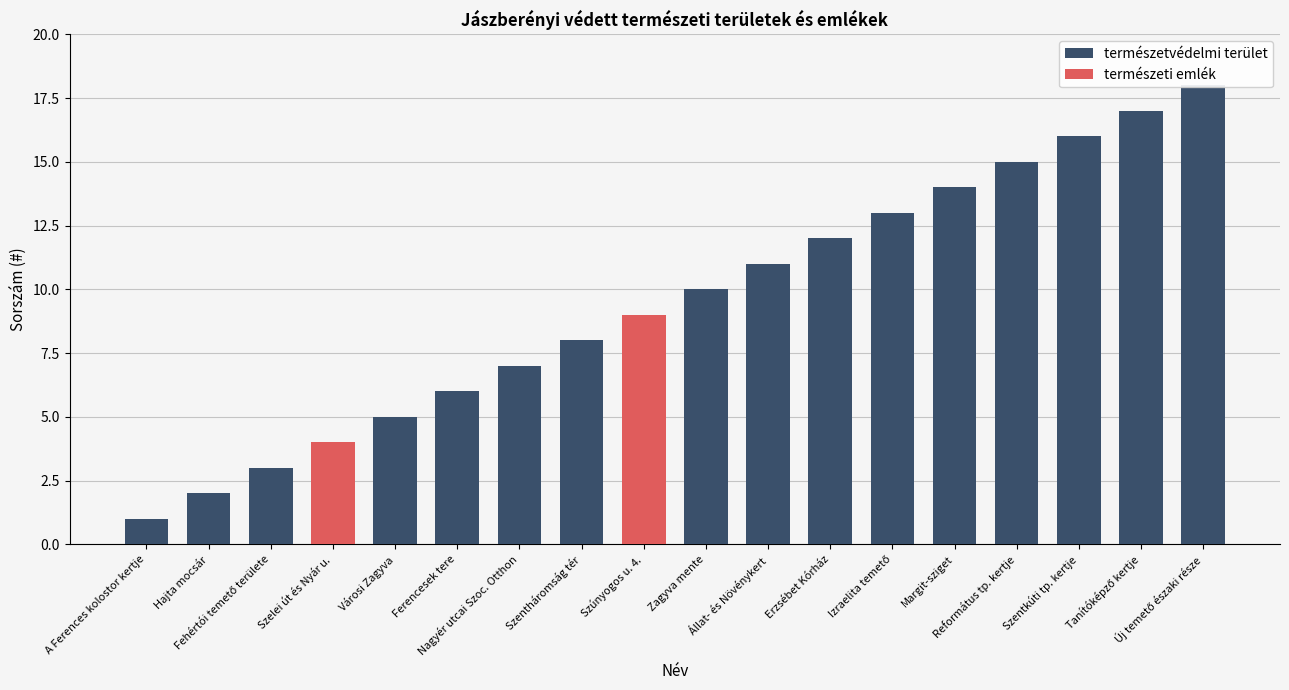

Is it true that természetvédelmi terület equals 10 at Zagyva mente?

True